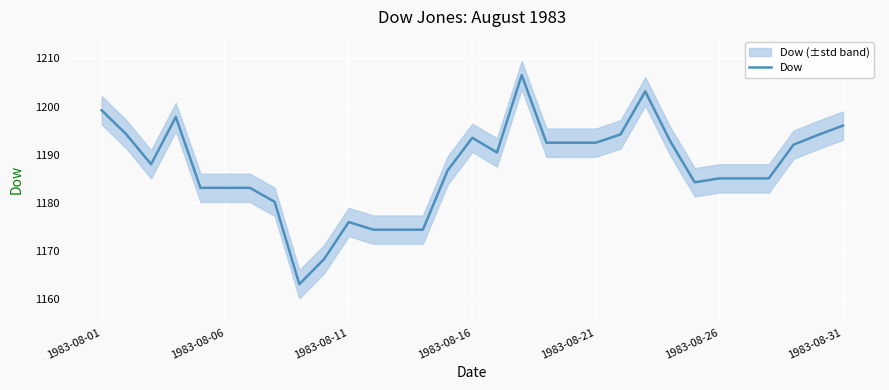

What is the lowest value of the Dow series?

1163.1